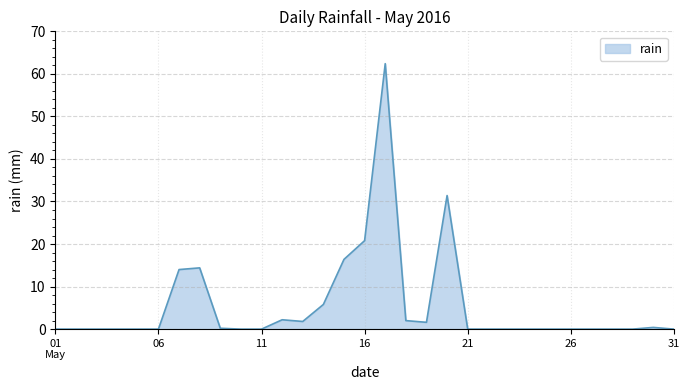

What is the difference between the maximum and minimum values?

62.4